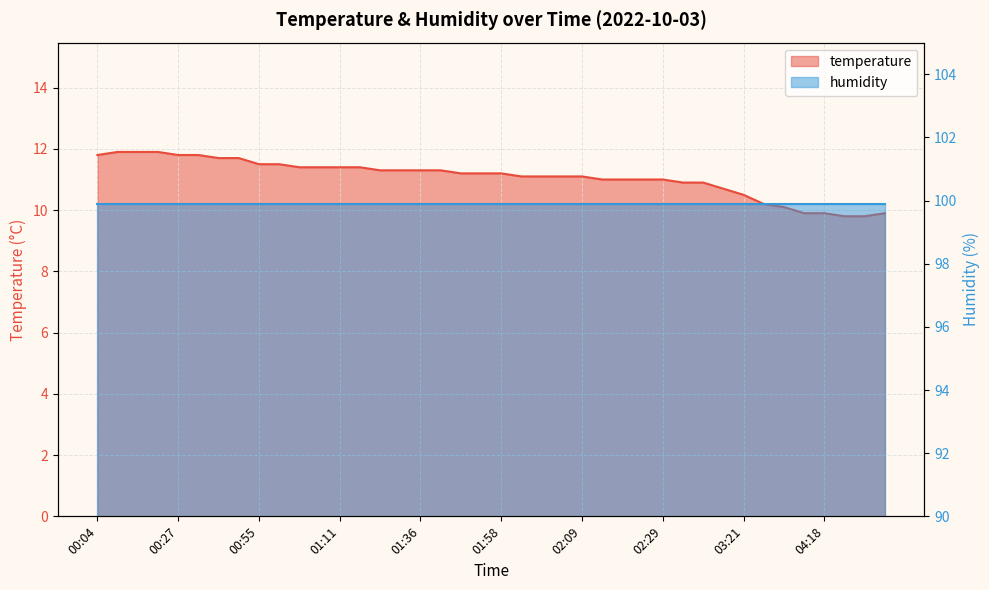

At which label does the data first exceed 11?

00:04